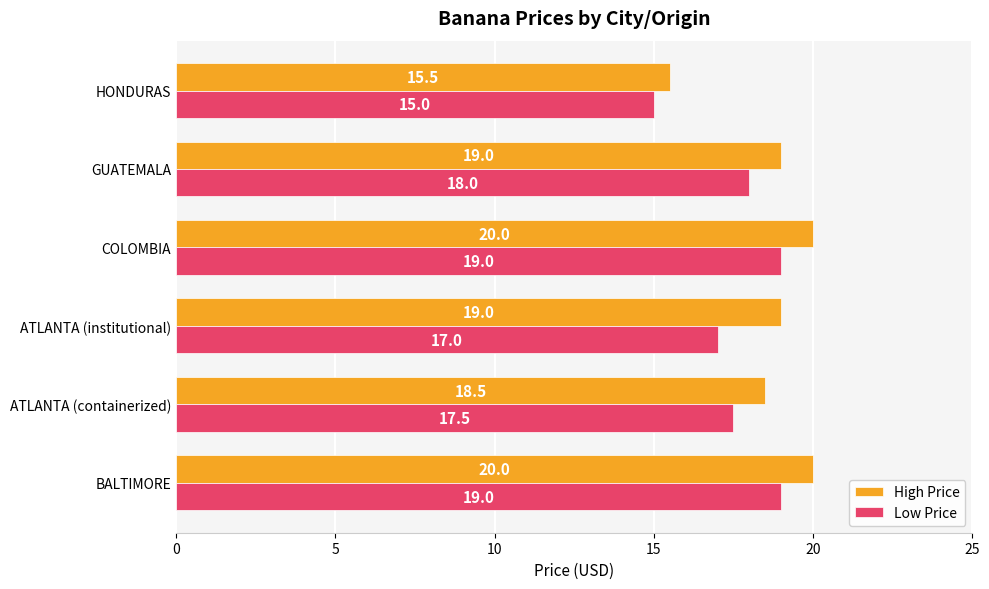

What is the spread (max minus min) of values at HONDURAS?

0.5